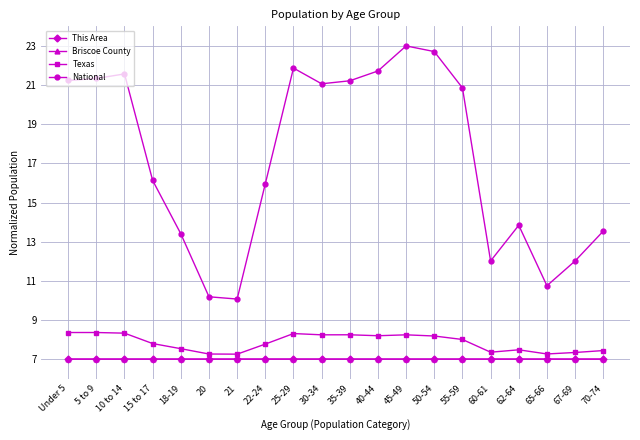

What is the average value of the This Area series?

7.0